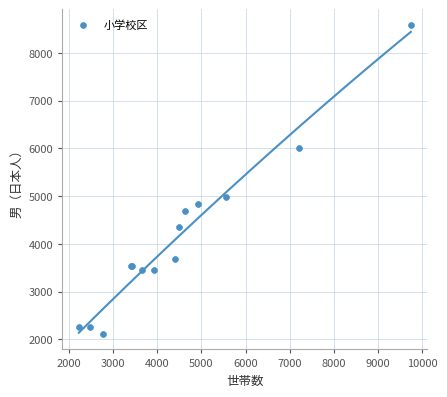

What Y value in the scatter plot is closest to 5352?

4980